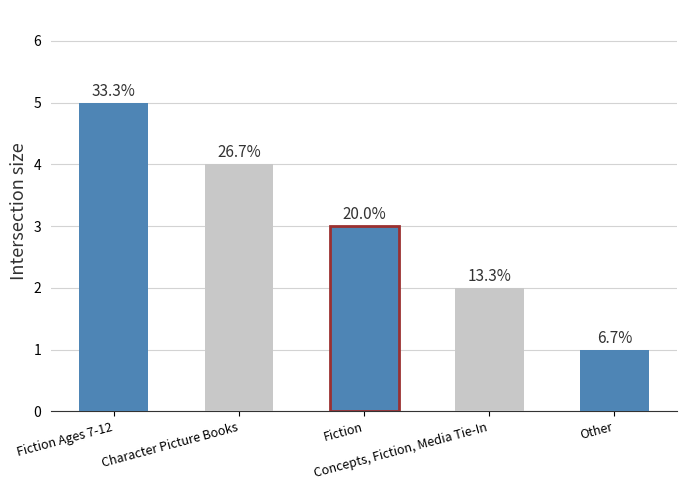

What position from the left is Fiction Ages 7-12?

1